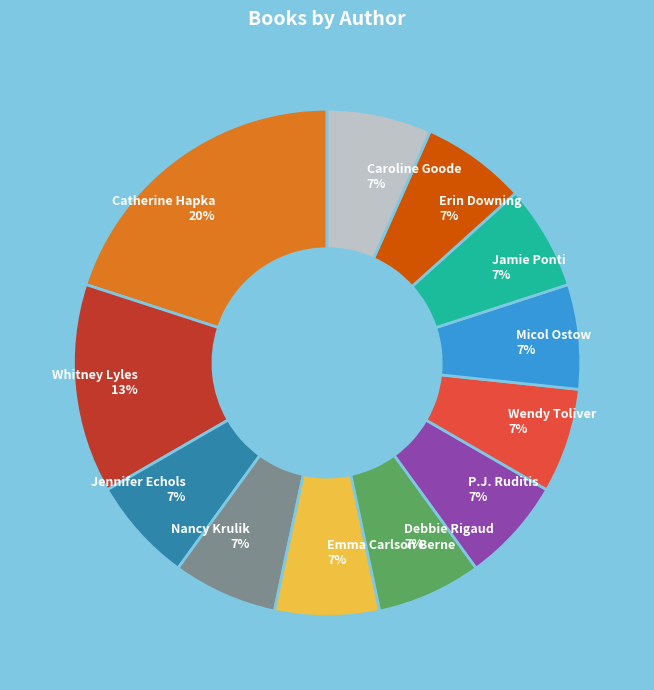

The Jamie Ponti slice represents 1% of the pie. True or false?

False